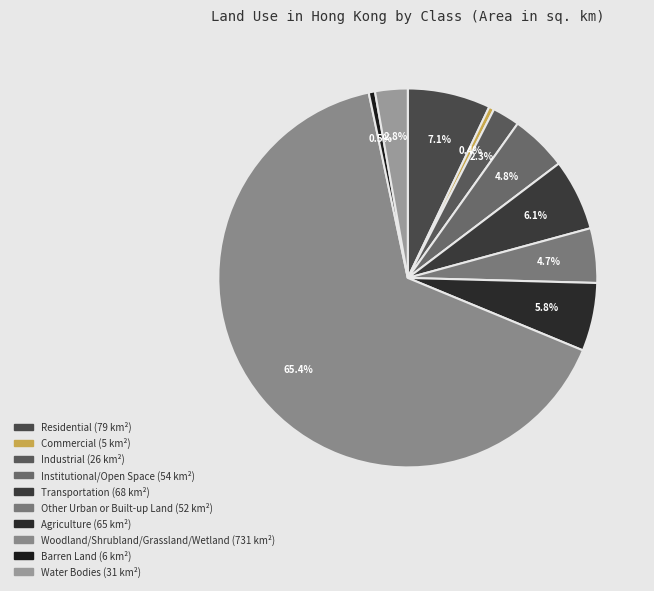

Count the number of slices in the pie.

10